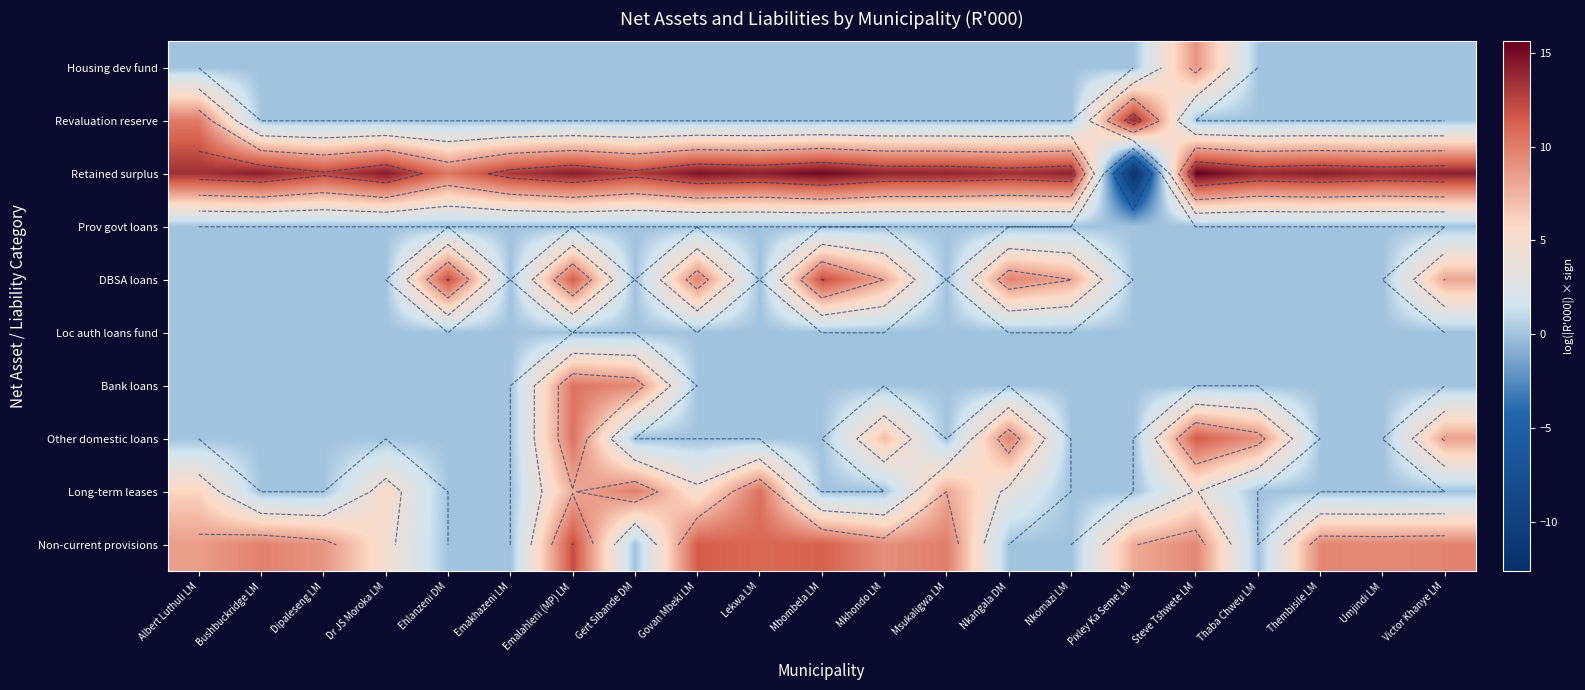

List the labels in order of Retained surplus value, largest first.

Steve Tshwete LM, Mbombela LM, Govan Mbeki LM, Dr JS Moroka LM, Emalahleni (MP) LM, Thembisile LM, Lekwa LM, Bushbuckridge LM, Victor Khanye LM, Nkomazi LM, Mkhondo LM, Msukaligwa LM, Thaba Chweu LM, Umjindi LM, Nkangala DM, Albert Luthuli LM, Emakhazeni LM, Gert Sibande DM, Dipaleseng LM, Ehlanzeni DM, Pixley Ka Seme LM